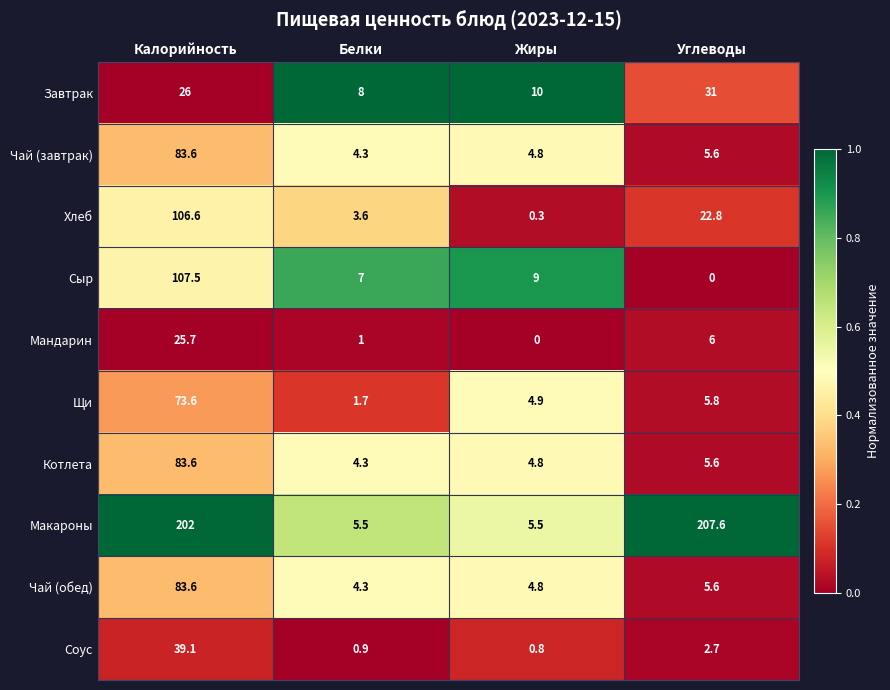

The Макароны series shows 309.6 at Калорийность. True or false?

False